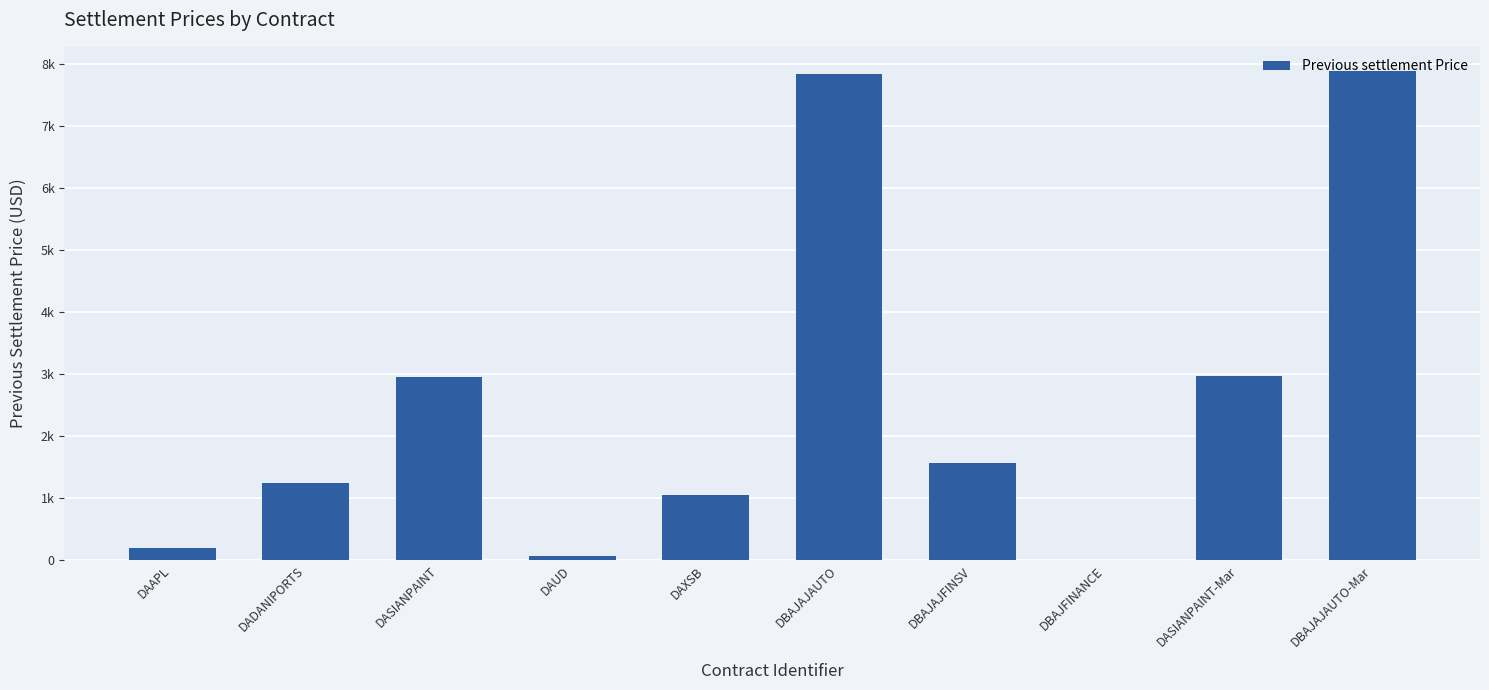

Are the bars horizontal?

No